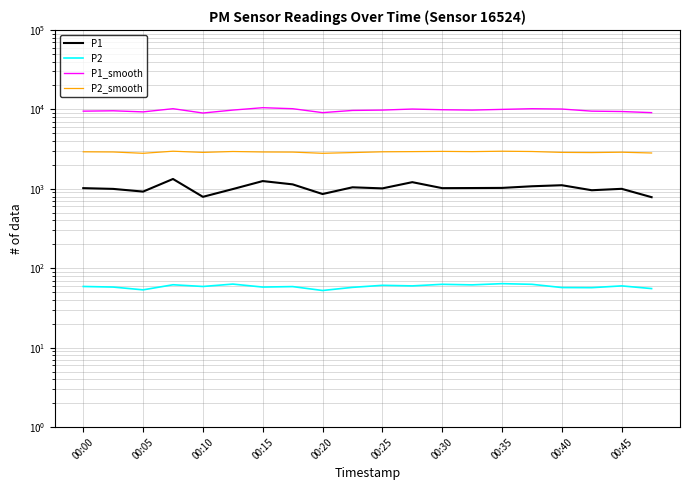

Between 18 and 11, which is larger?

11